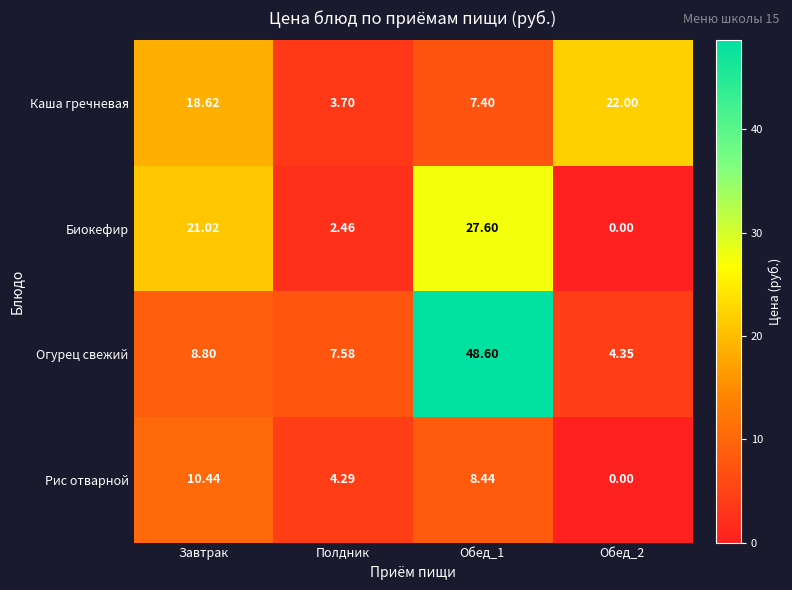

Where is Рис отварной nearest to the value 5?

Полдник